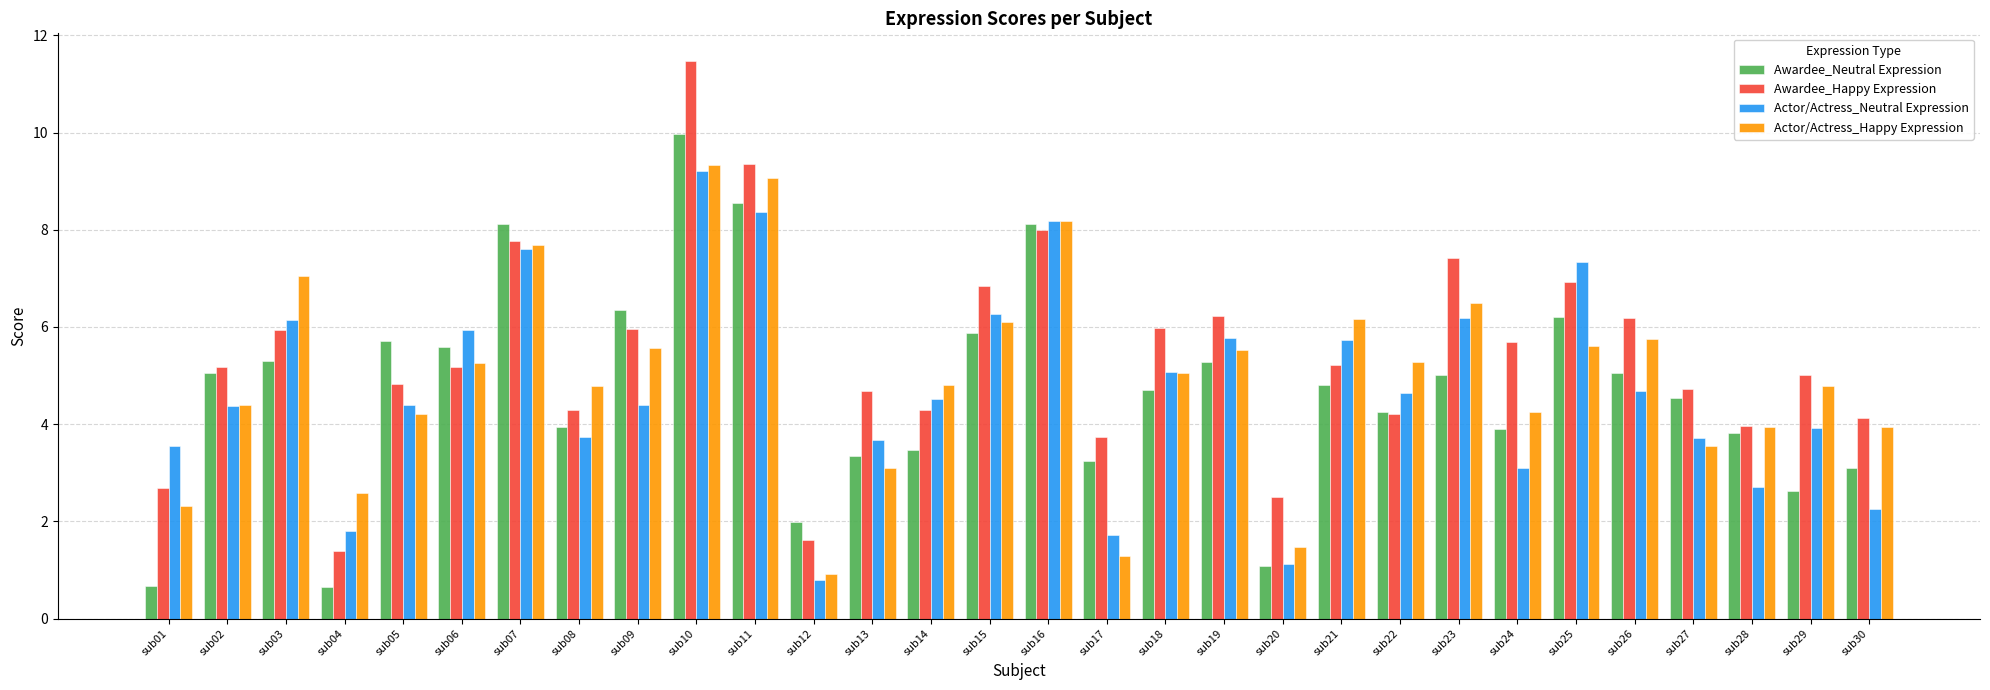

True or false: Actor/Actress_Happy Expression has a value of 2.6 at sub09.

False